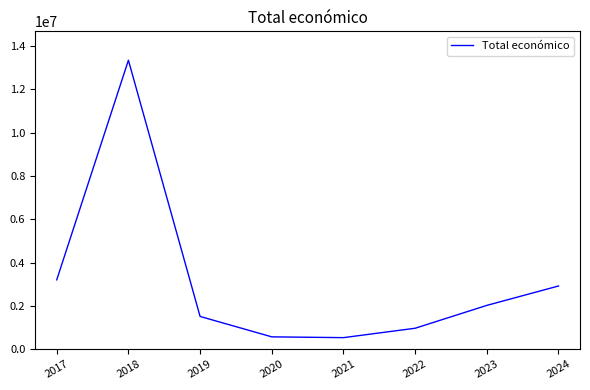

Approximately how many times larger is the value at 2024 compared to 2019?

1.9